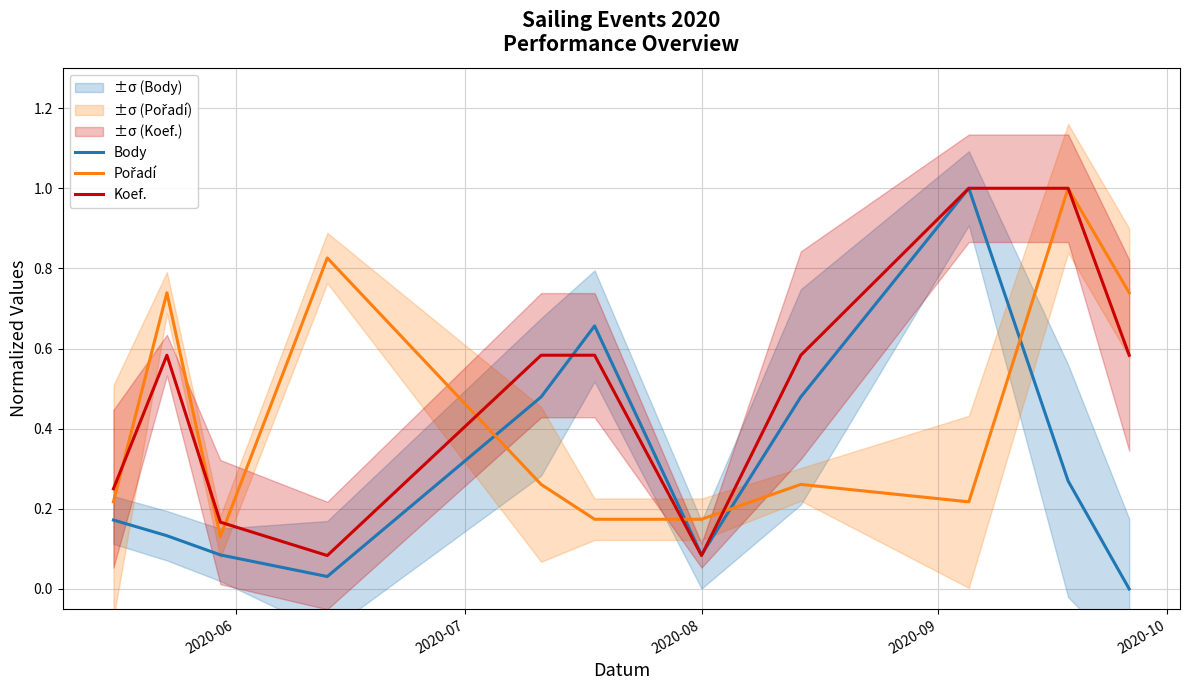

What is the value of the Koef. point at the 2nd from the left?

0.6